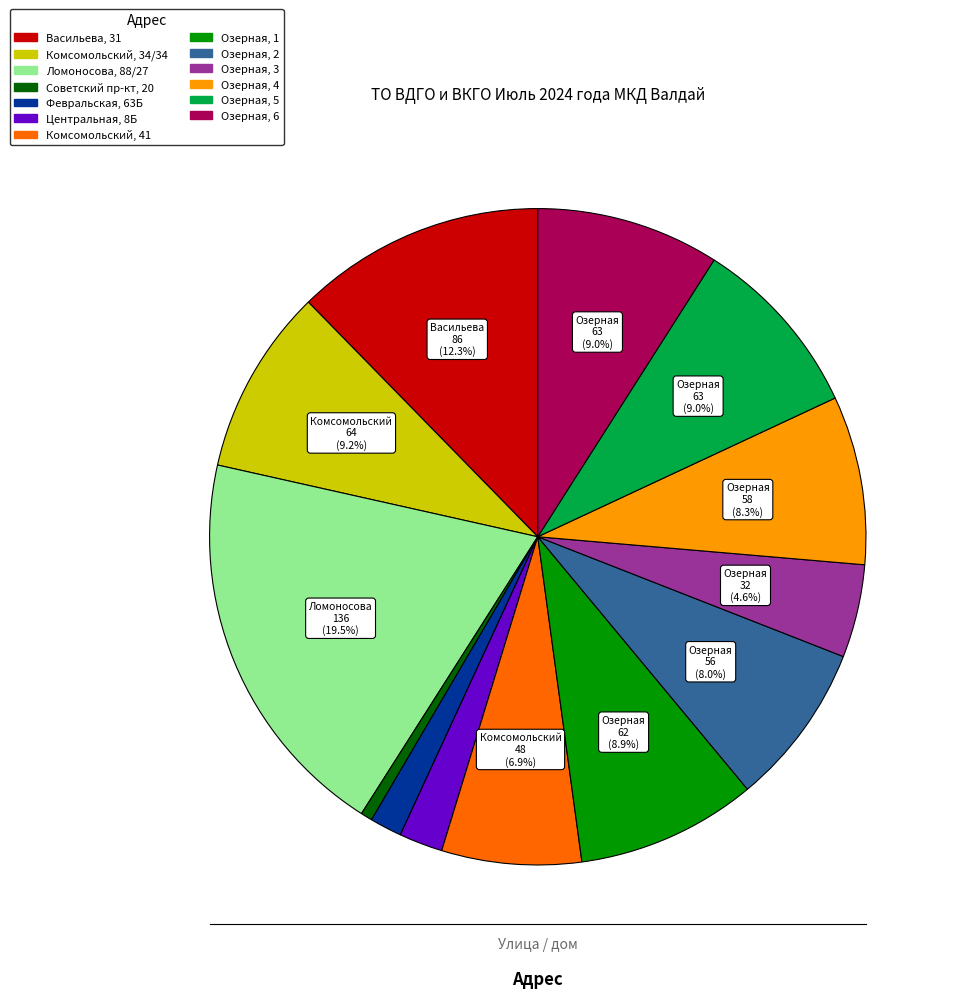

To the nearest percent, what percentage of the pie is Васильева, 31?

12%